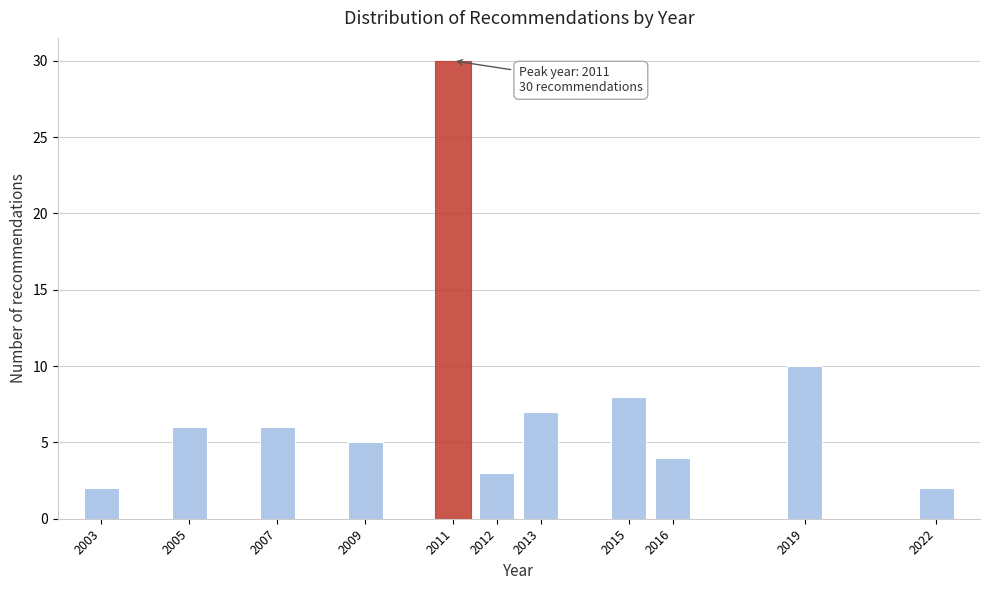

Reading left to right, transcribe all the data shown in this chart.

2003=2	2005=6	2007=6	2009=5	2011=30	2012=3	2013=7	2015=8	2016=4	2019=10	2022=2